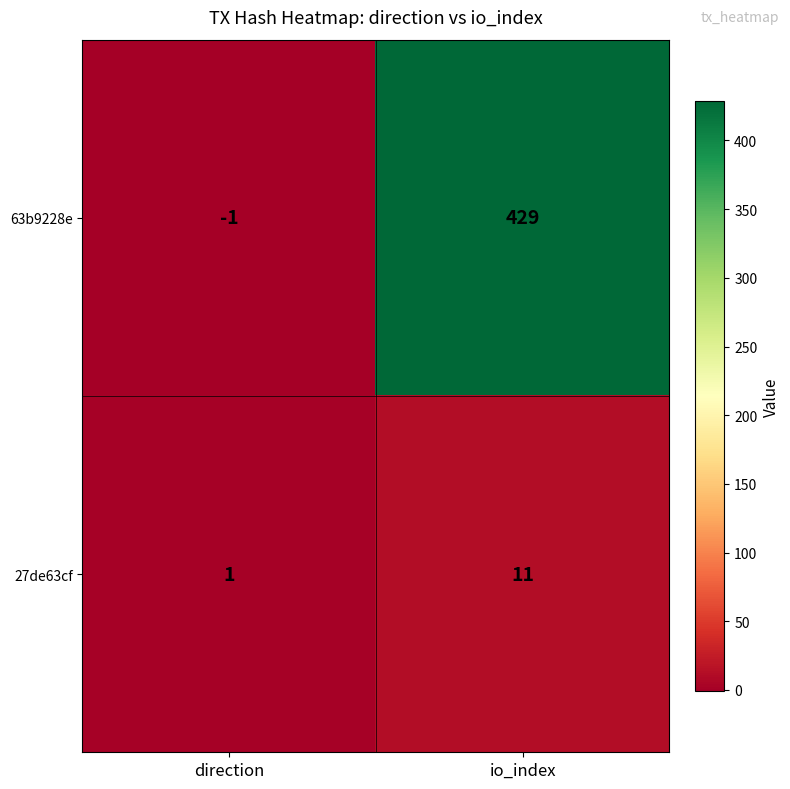

Which series changed the most between direction and io_index?

63b9228e